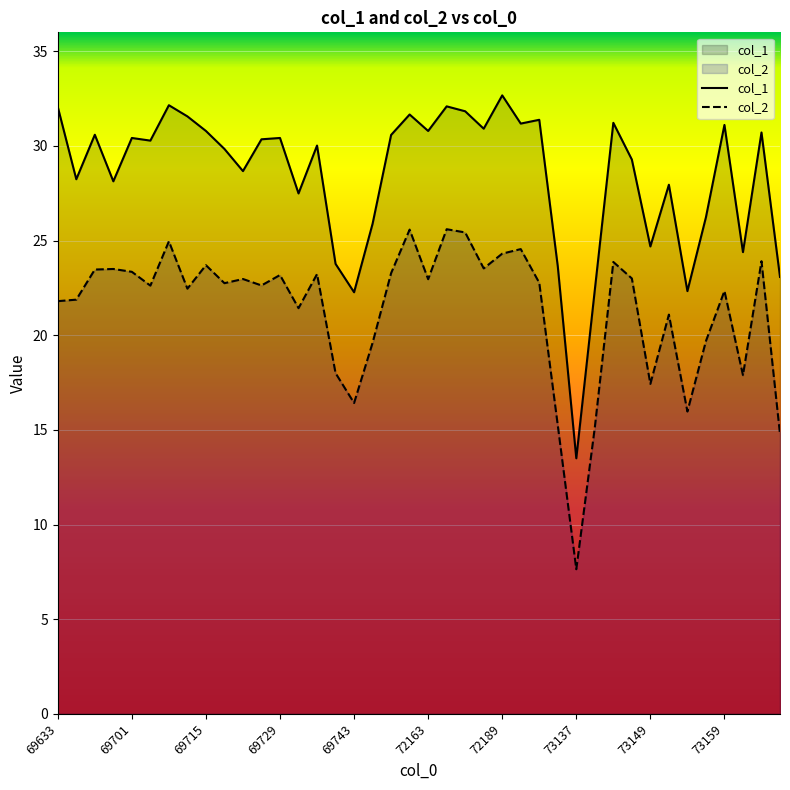

In col_1, how many points are higher than both neighbors (excluding endpoints)?

13